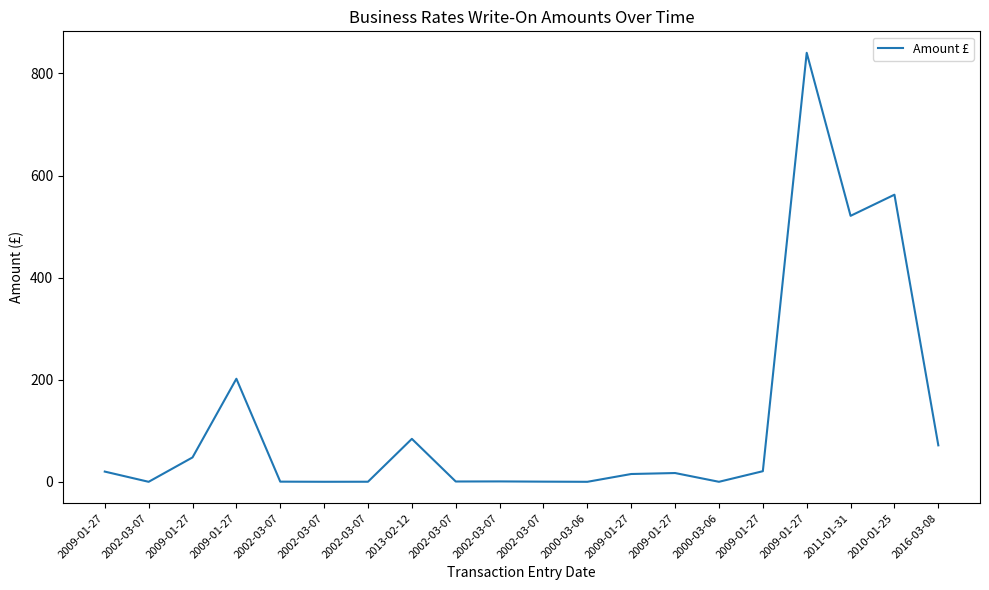

Is this an area chart (filled region under the line)?

No